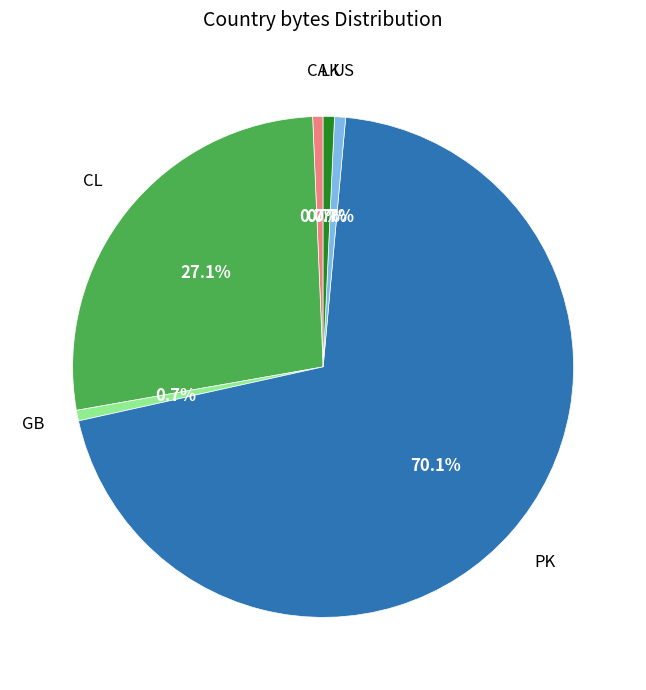

Is there any slice that represents more than half of the pie?

Yes